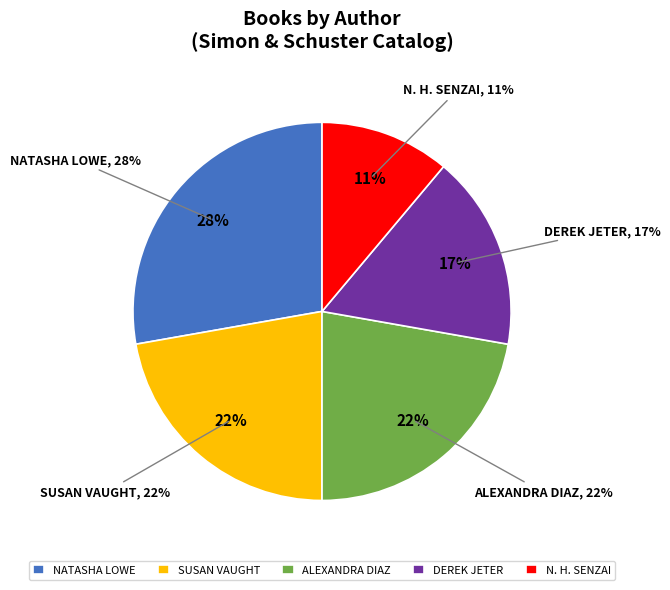

The Natasha Lowe slice represents 28% of the pie. True or false?

True